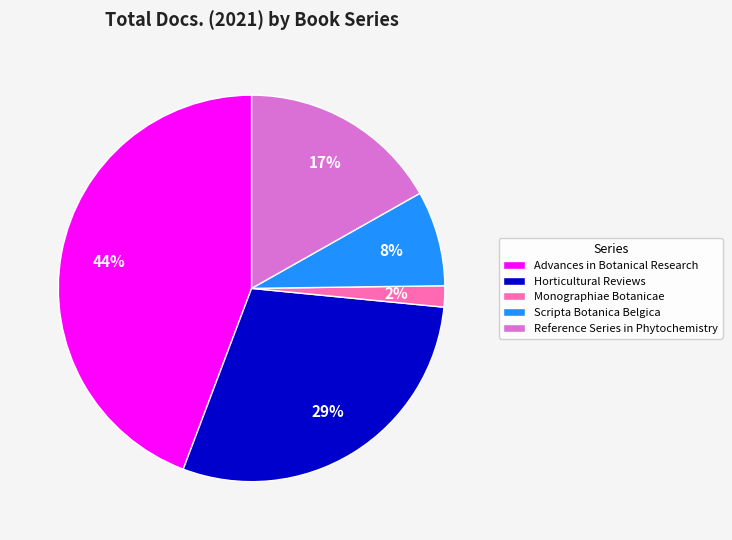

To the nearest percent, what portion does Advances in Botanical Research represent?

44%